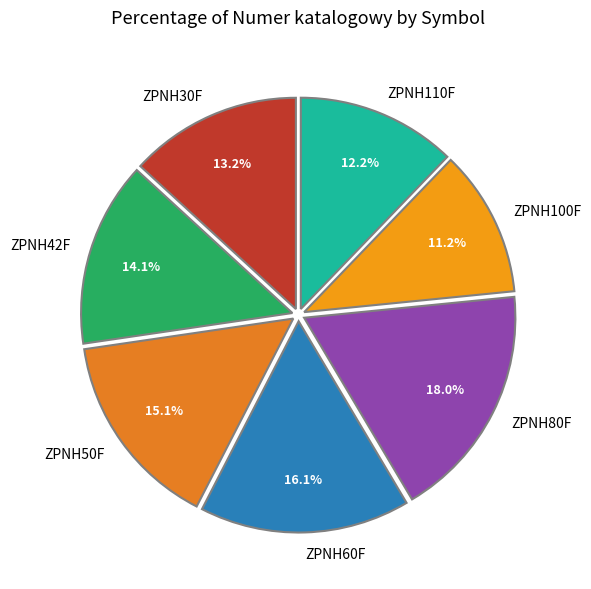

Is ZPNH50F the majority of the pie?

No